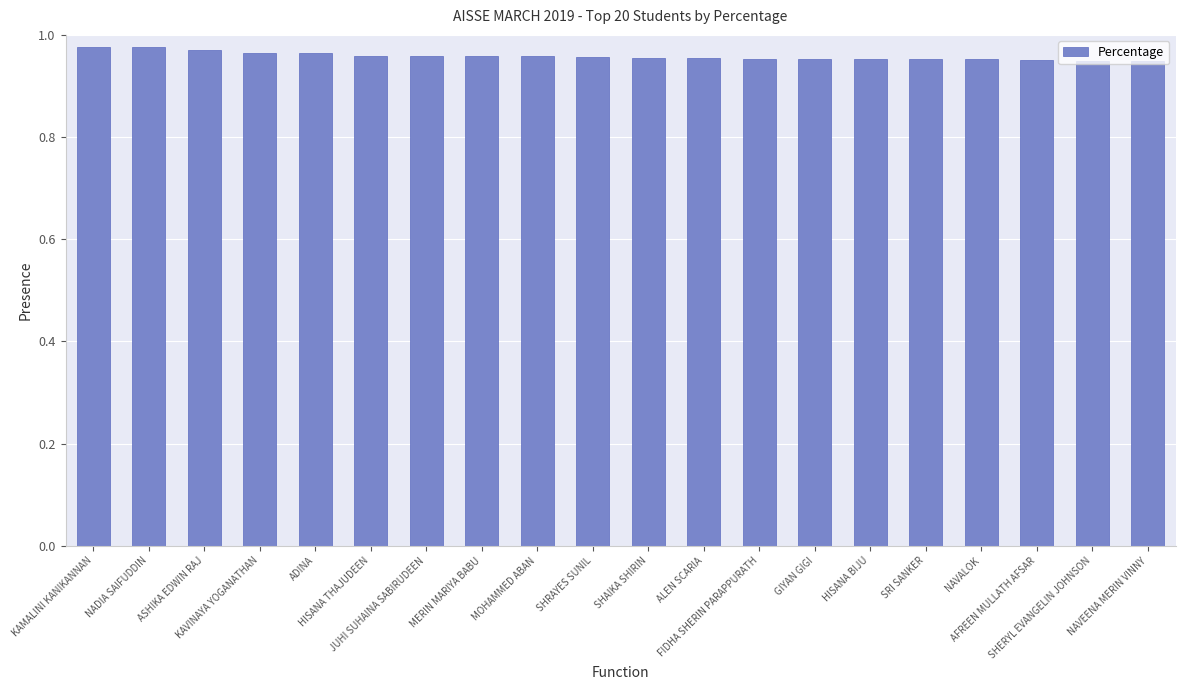

Count the values in the range 0 to 1.

20